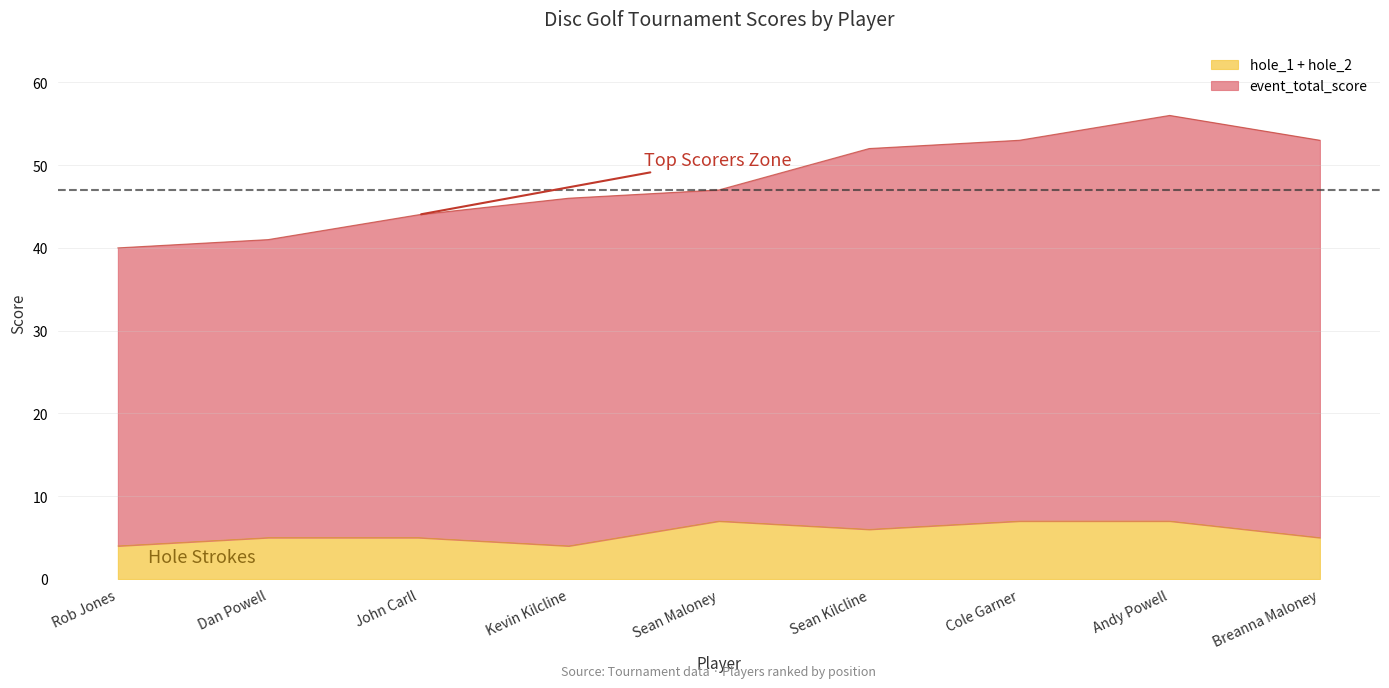

Count the number of categories in the chart.

9